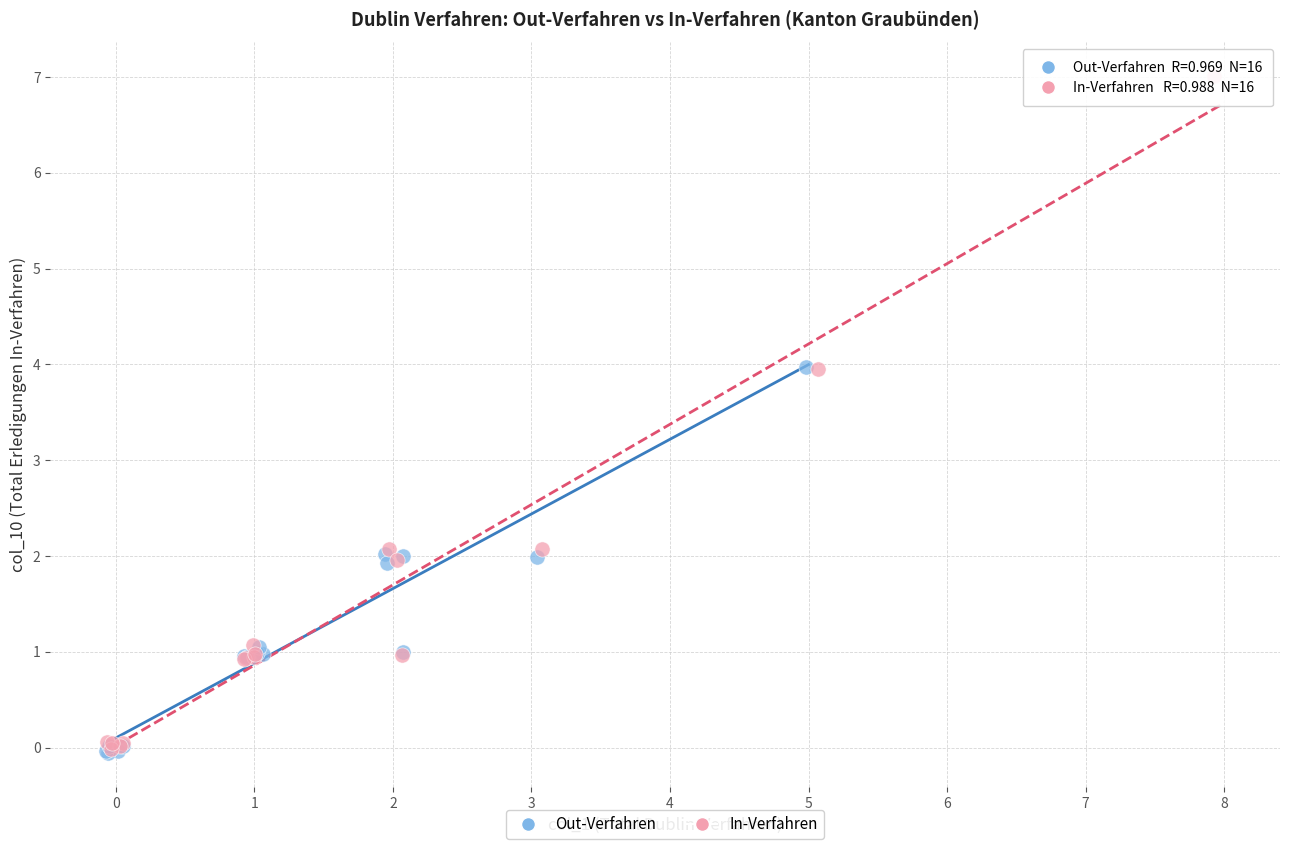

Which series contains the highest Y value?

In-Verfahren